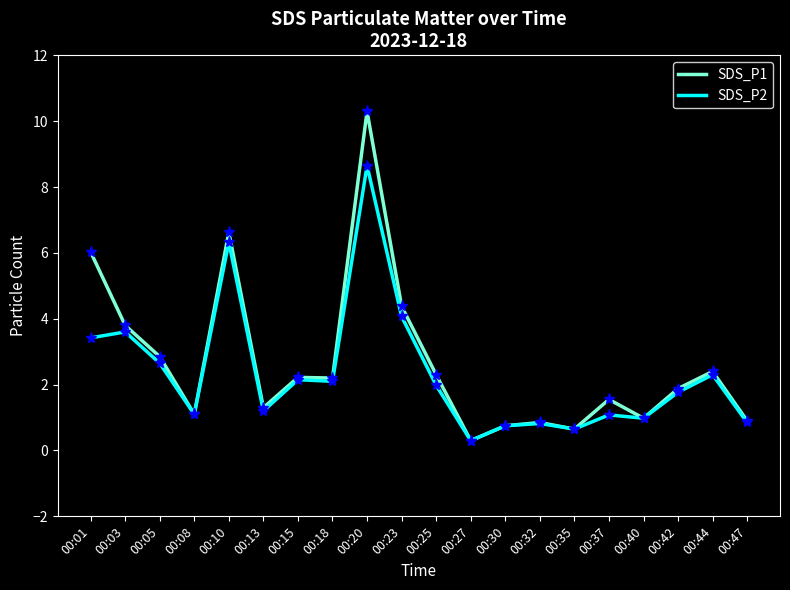

Which series has the widest spread of values?

SDS_P1